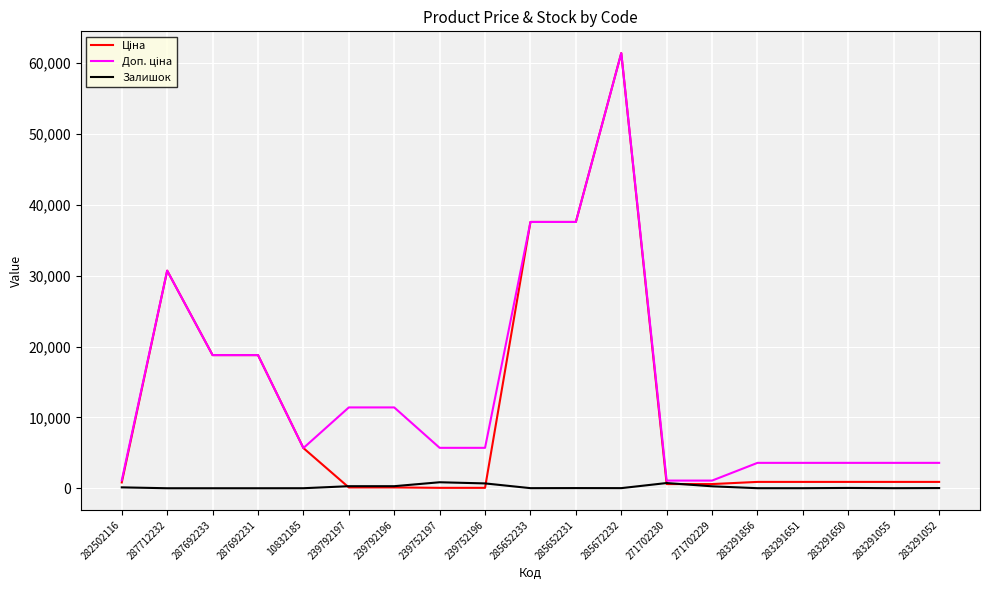

At which category is the sum across all series the highest?

285672232